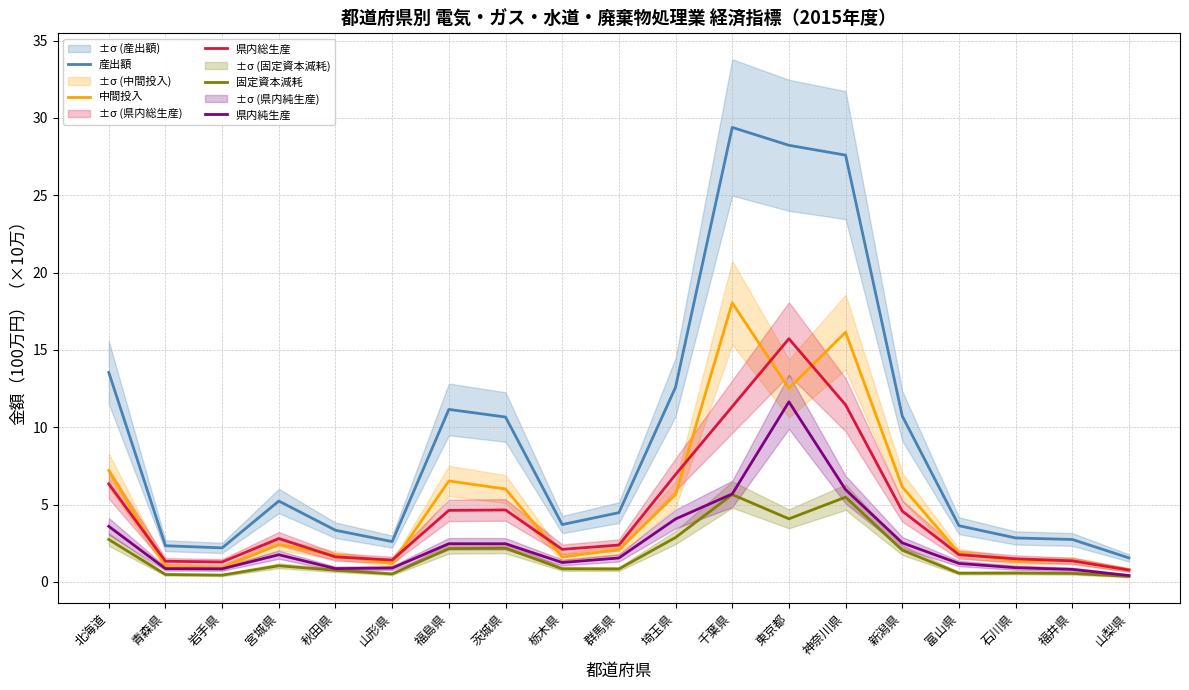

At how many categories does at least one series exceed 5?

9